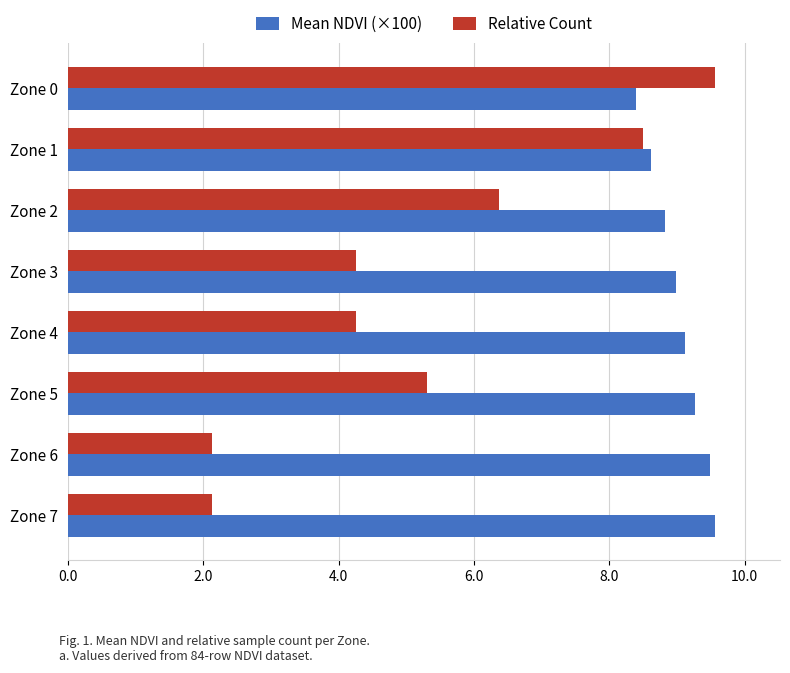

Rank the series at Zone 6 from highest to lowest value.

Mean NDVI (×100), Relative Count